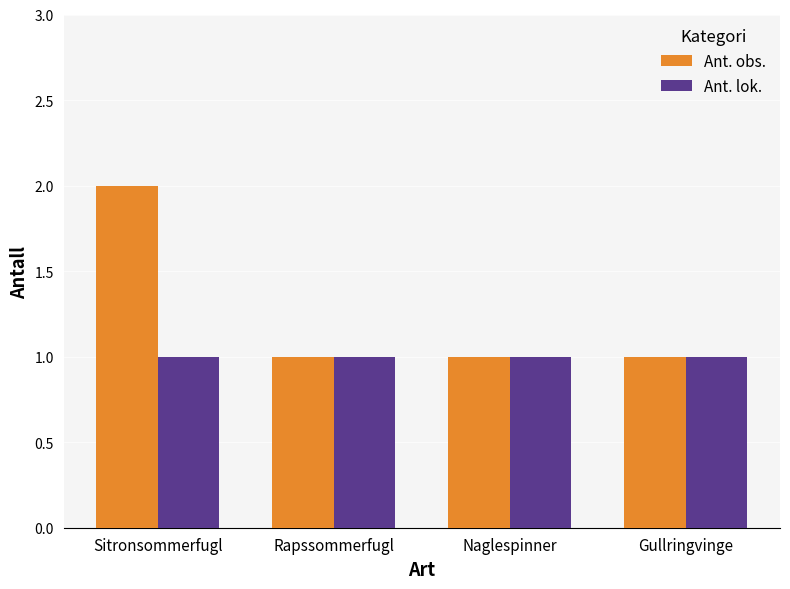

Is it true that Ant. obs. equals 2 at Sitronsommerfugl?

True